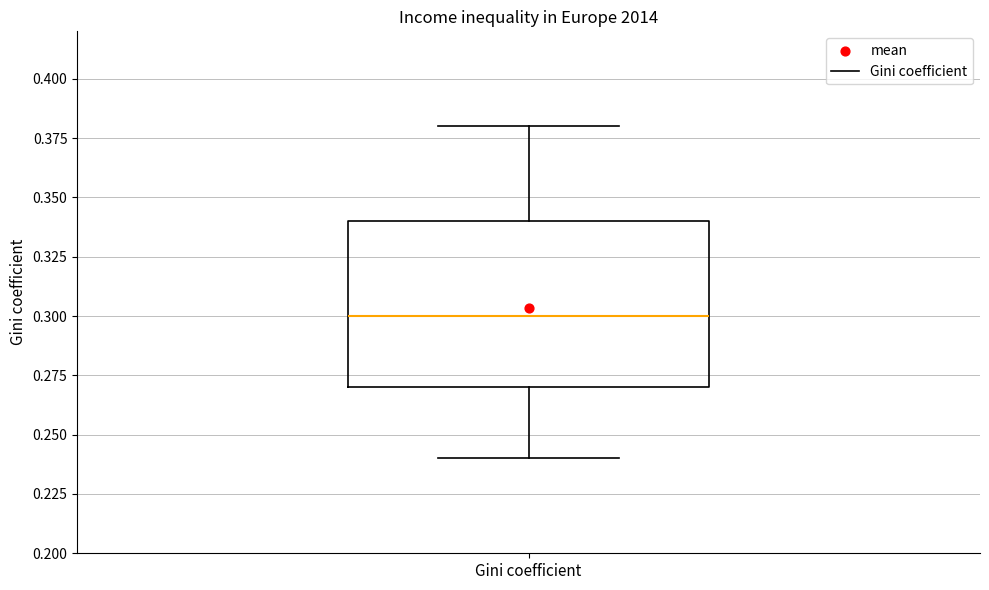

Read this box plot against the y-axis: the position of the median line, the range covered by the box, and the ends of both whiskers. The values are not printed on the chart, so give them approximately, as read against the axis.

median 0.30, box 0.27 to 0.34, whiskers 0.24 to 0.38